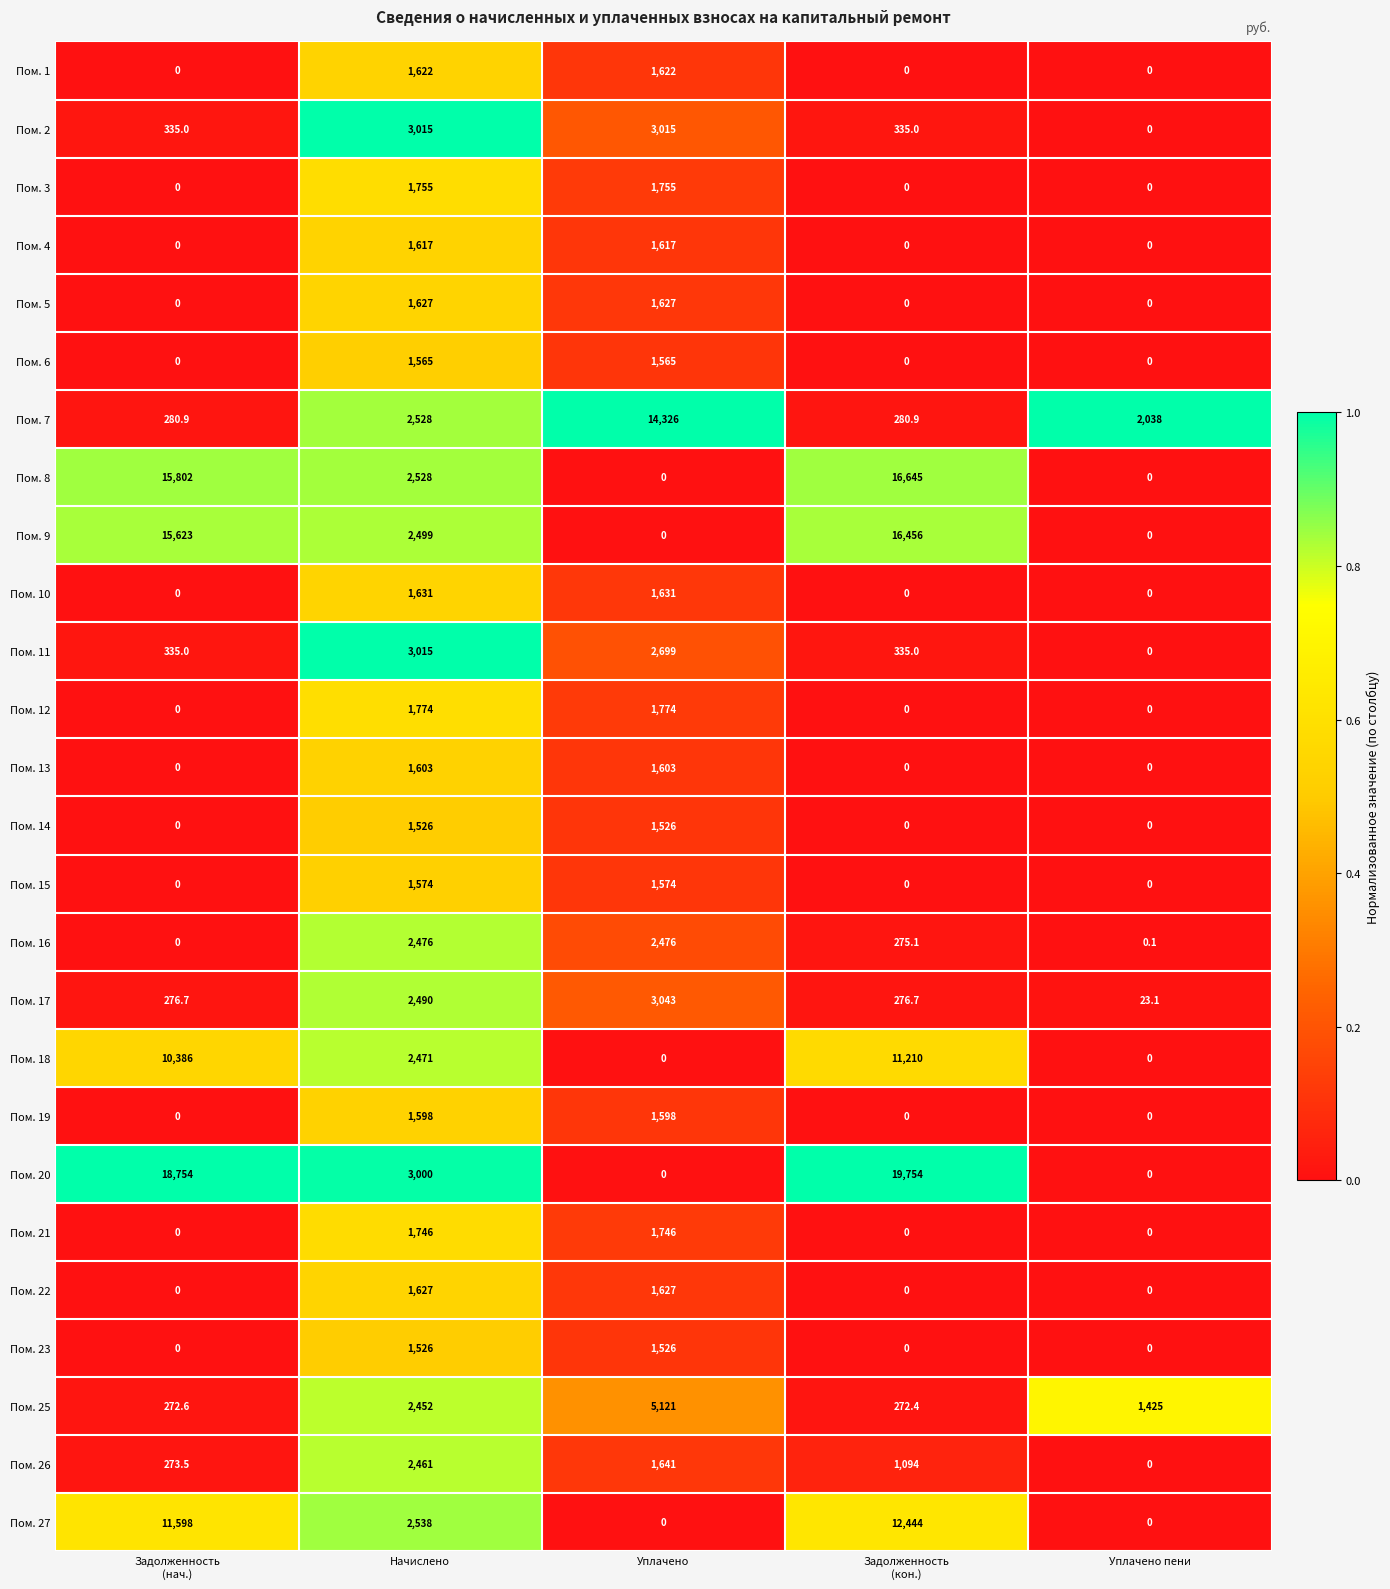

Read the Пом. 17 value at Уплачено пени.

23.1